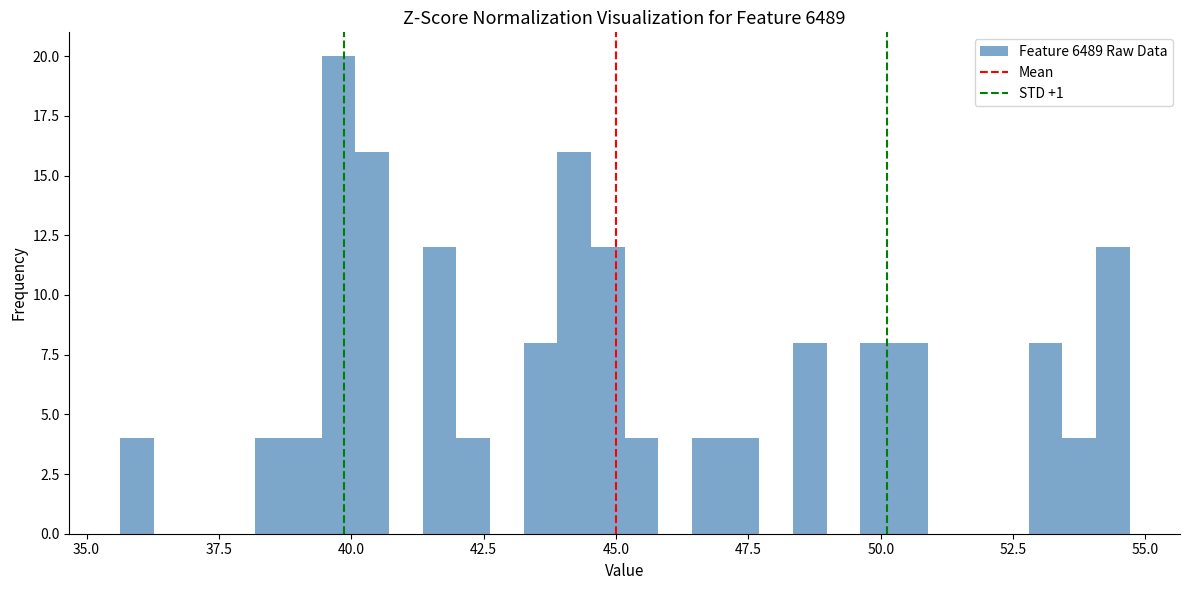

Around what value on the x-axis is the tallest bar? Give the approximate position of its centre, as read against the axis.

40.0